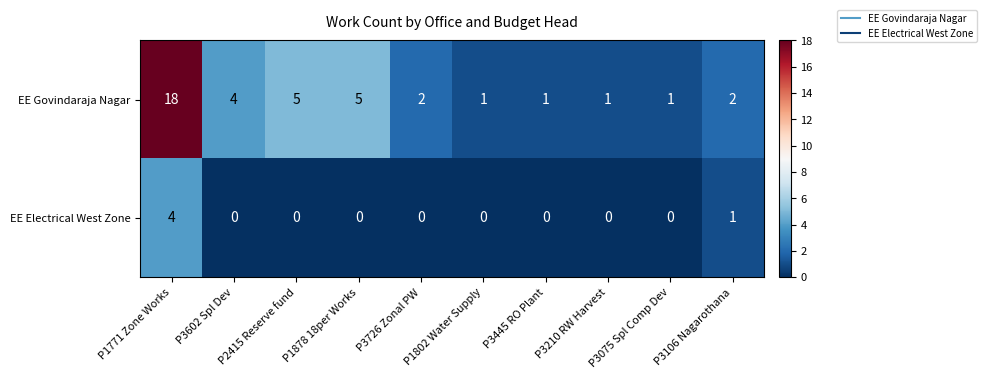

Where is EE Electrical West Zone nearest to the value 2?

P3106 Nagarothana